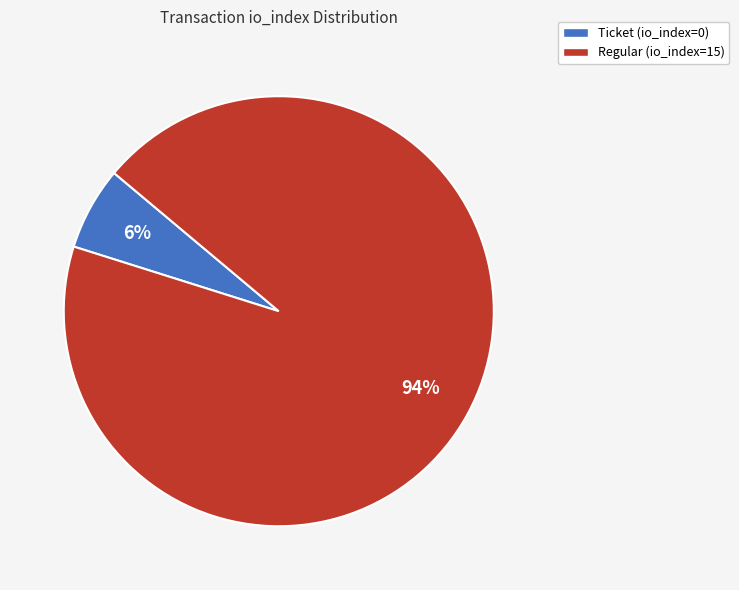

The Ticket (io_index=0) slice represents 1% of the pie. True or false?

False